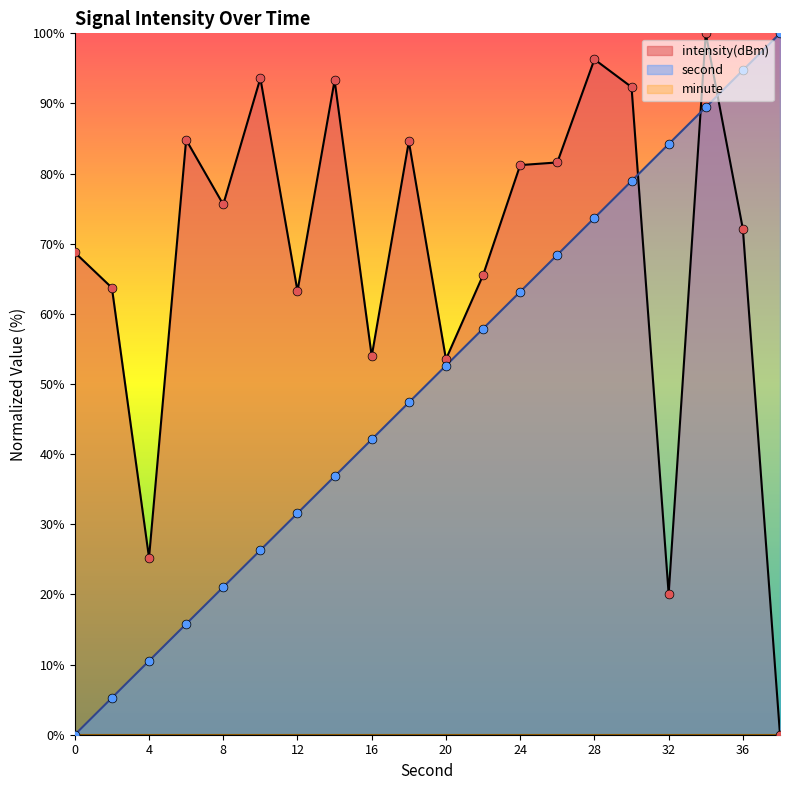

Which series has the widest spread of Y values?

second